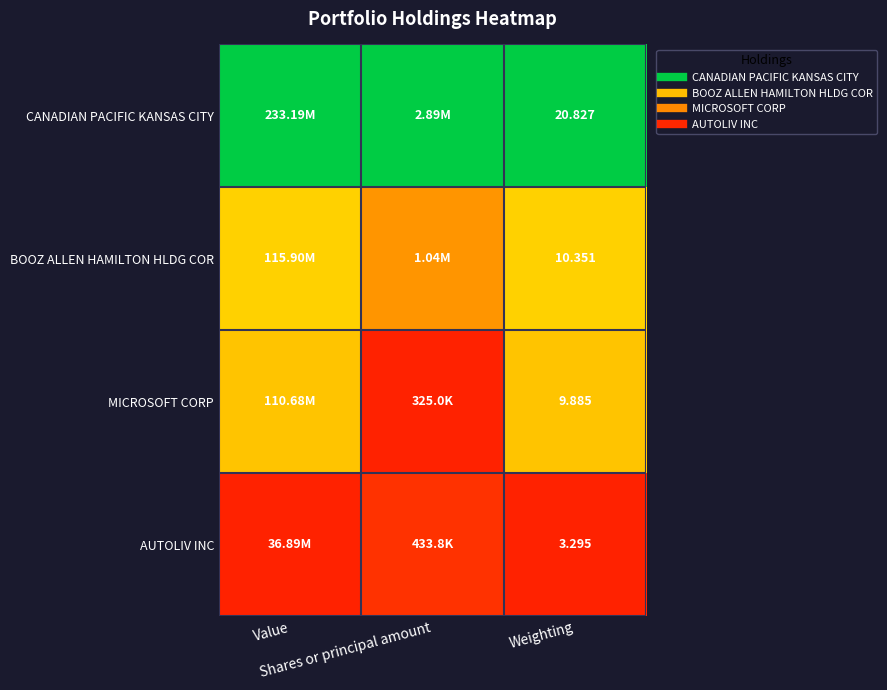

The value of AUTOLIV INC at Shares or principal amount is 0.0. True or false?

False